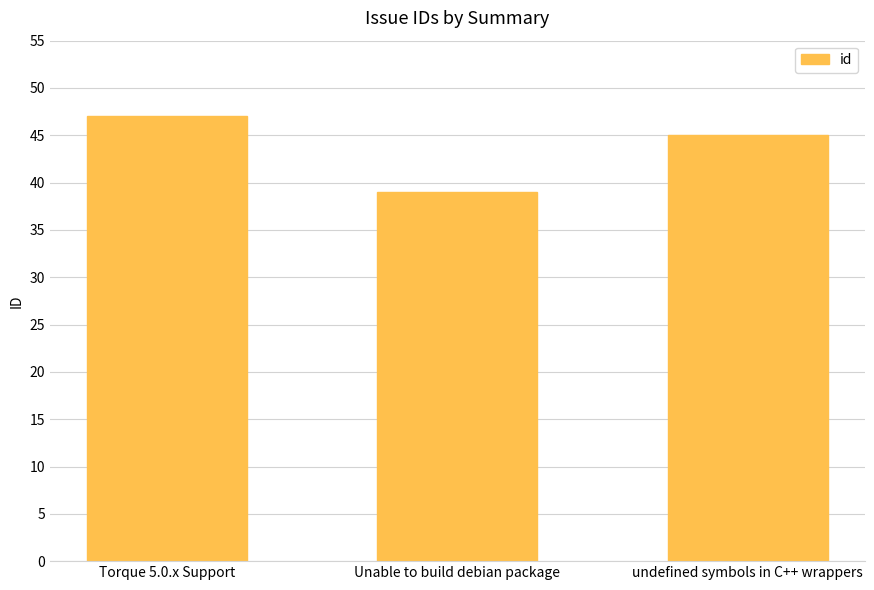

How many bars are there in total?

3